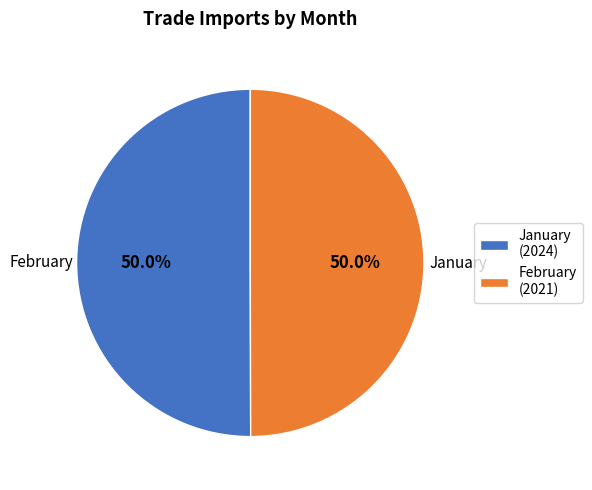

What percentage is NOT represented by February (2021)?

50.0%